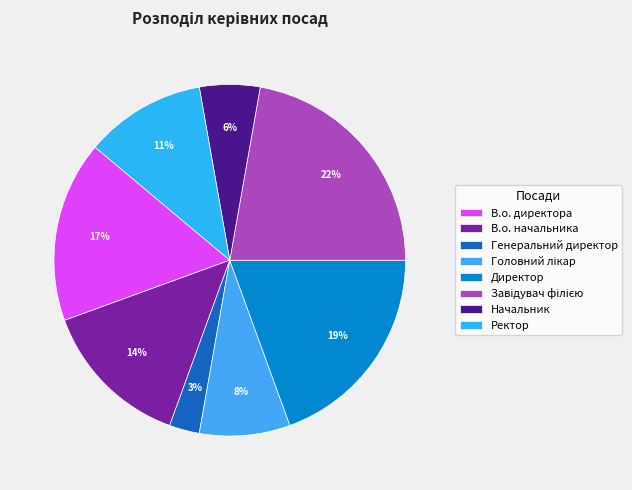

What percentage is the Начальник slice, to the nearest percent?

6%